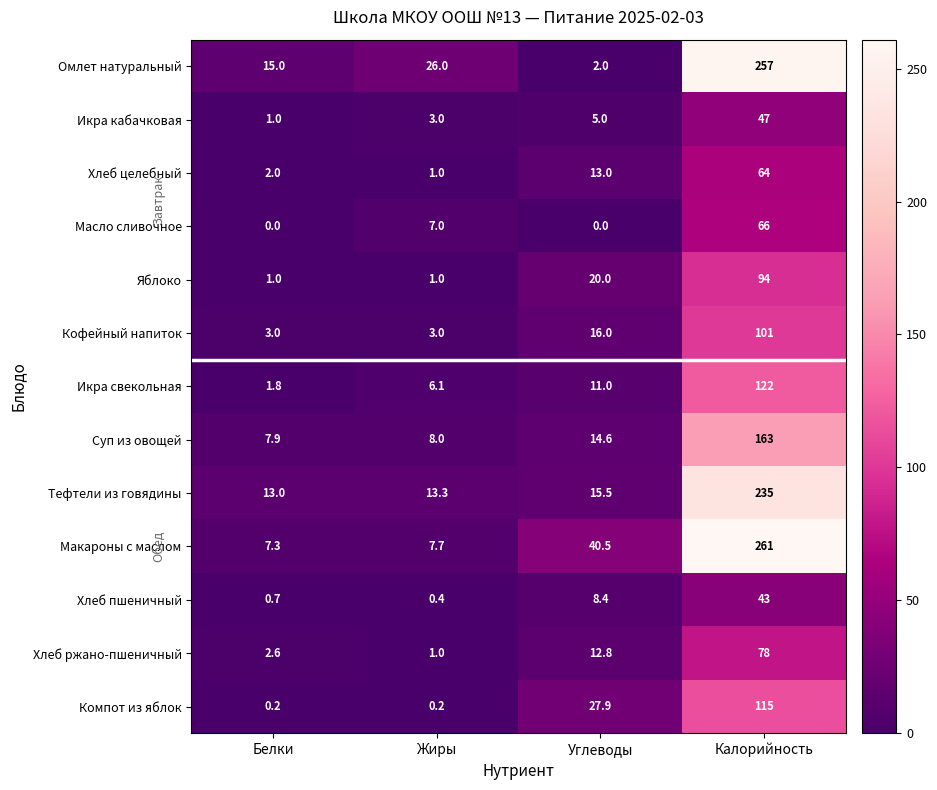

At which label does Хлеб пшеничный reach its peak?

Калорийность